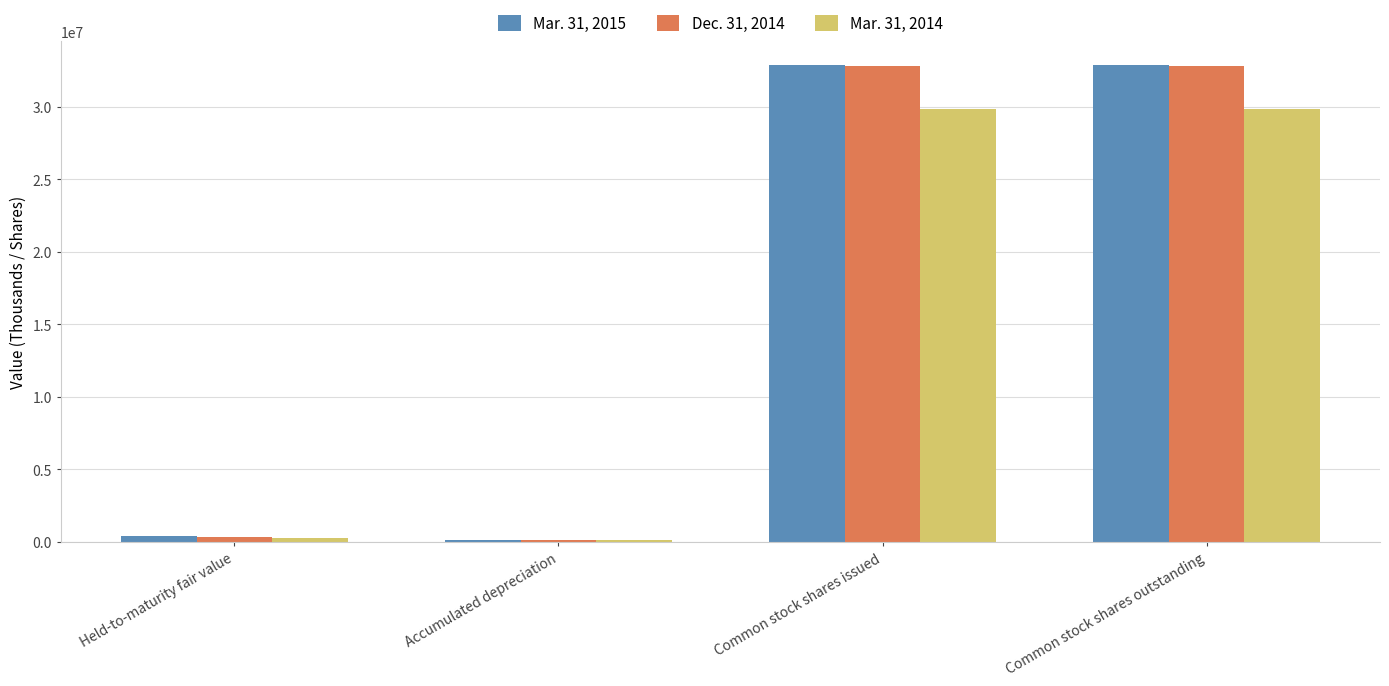

What is the greatest value displayed?

32847063